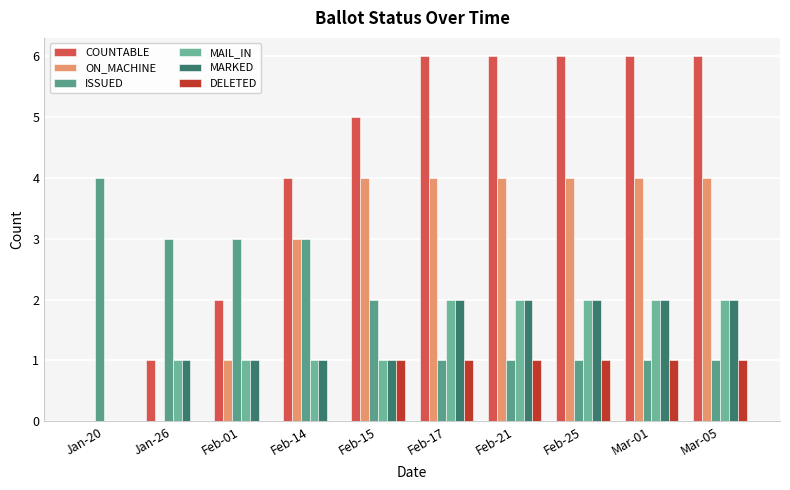

Reading left to right, transcribe all the data shown in this chart.

COUNTABLE: Jan-20=0	Jan-26=1	Feb-01=2	Feb-14=4	Feb-15=5	Feb-17=6	Feb-21=6	Feb-25=6	Mar-01=6	Mar-05=6
ON_MACHINE: Jan-20=0	Jan-26=0	Feb-01=1	Feb-14=3	Feb-15=4	Feb-17=4	Feb-21=4	Feb-25=4	Mar-01=4	Mar-05=4
ISSUED: Jan-20=4	Jan-26=3	Feb-01=3	Feb-14=3	Feb-15=2	Feb-17=1	Feb-21=1	Feb-25=1	Mar-01=1	Mar-05=1
MAIL_IN: Jan-20=0	Jan-26=1	Feb-01=1	Feb-14=1	Feb-15=1	Feb-17=2	Feb-21=2	Feb-25=2	Mar-01=2	Mar-05=2
MARKED: Jan-20=0	Jan-26=1	Feb-01=1	Feb-14=1	Feb-15=1	Feb-17=2	Feb-21=2	Feb-25=2	Mar-01=2	Mar-05=2
DELETED: Jan-20=0	Jan-26=0	Feb-01=0	Feb-14=0	Feb-15=1	Feb-17=1	Feb-21=1	Feb-25=1	Mar-01=1	Mar-05=1